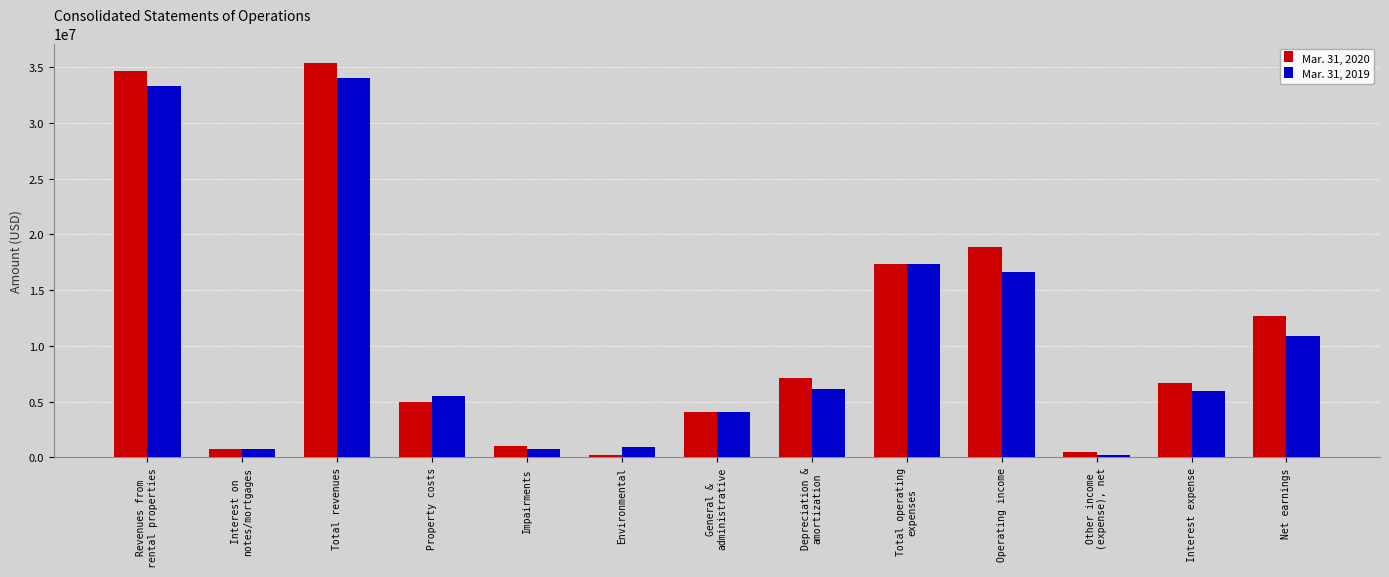

At which label does Mar. 31, 2019 reach its peak?

Total revenues